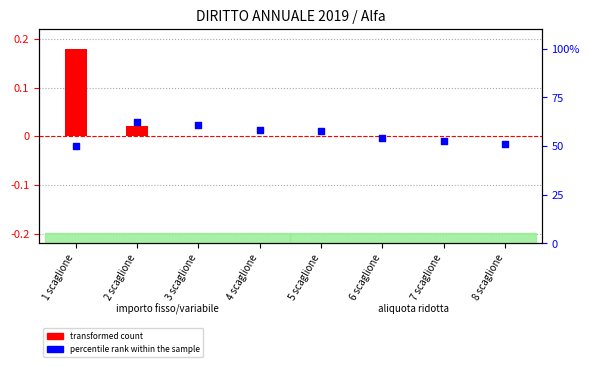

Is the value of transformed count at 8 scaglione greater than the value of percentile rank within the sample at 5 scaglione?

No